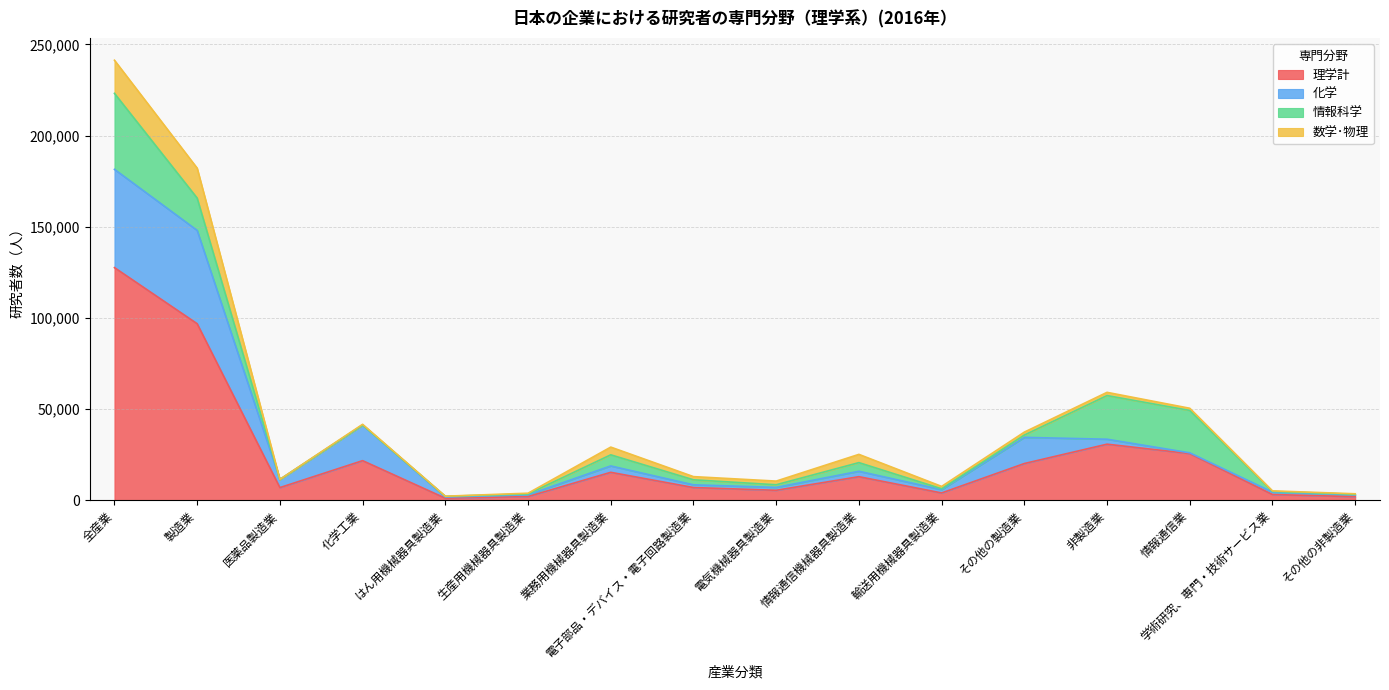

What is the sum of all 情報科学 values?

124995